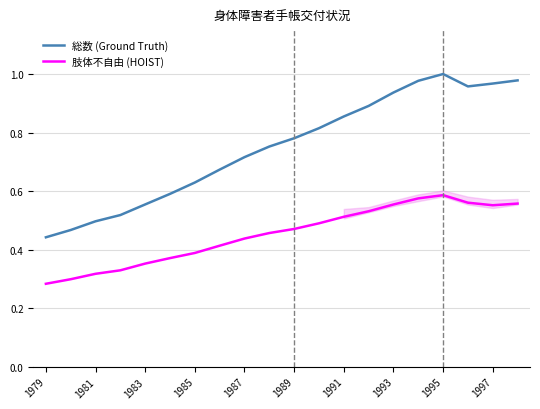

True or false: 総数 (Ground Truth) has a value of 0.1 at 1985.

False